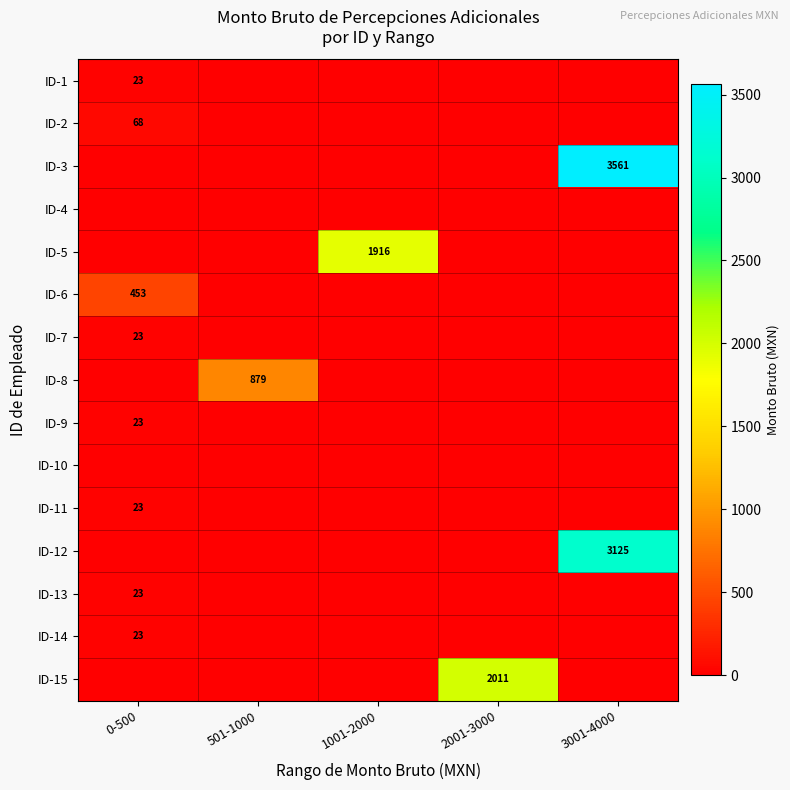

Count the number of data series in this chart.

15